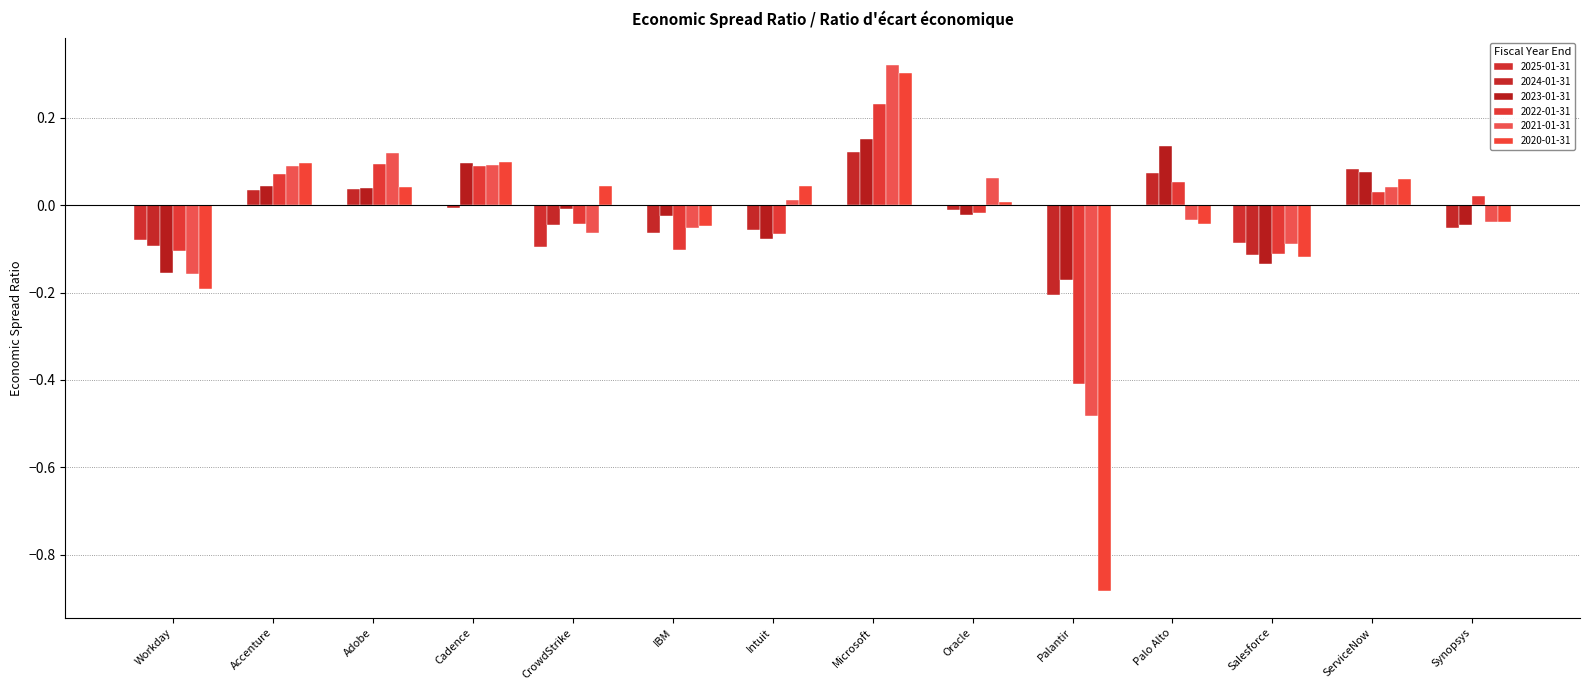

What is the smallest value displayed?

-0.9